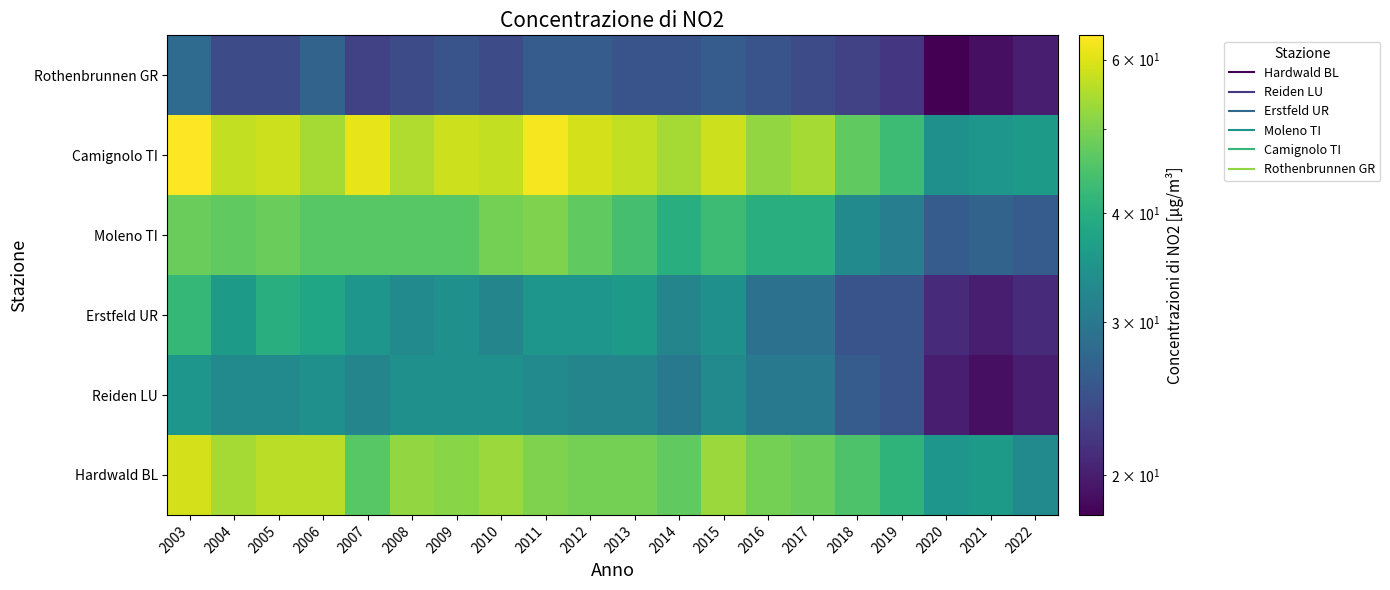

Reading right to left, list all the values displayed in this chart.

Hardwald BL: 2022=33	2021=36	2020=35	2019=41	2018=45	2017=48	2016=49	2015=53	2014=47	2013=49	2012=49	2011=50	2010=53	2009=51	2008=52	2007=46	2006=56	2005=56	2004=54	2003=59
Reiden LU: 2022=20	2021=19	2020=20	2019=25	2018=26	2017=30	2016=30	2015=33	2014=30	2013=32	2012=32	2011=33	2010=34	2009=34	2008=34	2007=32	2006=34	2005=33	2004=33	2003=35
Erstfeld UR: 2022=21	2021=20	2020=21	2019=25	2018=25	2017=29	2016=29	2015=34	2014=32	2013=36	2012=35	2011=35	2010=32	2009=34	2008=33	2007=35	2006=38	2005=40	2004=36	2003=42
Moleno TI: 2022=26	2021=27	2020=26	2019=31	2018=33	2017=40	2016=40	2015=43	2014=40	2013=44	2012=47	2011=50	2010=49	2009=46	2008=46	2007=46	2006=46	2005=48	2004=47	2003=48
Camignolo TI: 2022=36	2021=35	2020=34	2019=43	2018=47	2017=54	2016=52	2015=58	2014=54	2013=57	2012=59	2011=63	2010=57	2009=58	2008=55	2007=61	2006=54	2005=58	2004=57	2003=64
Rothenbrunnen GR: 2022=20	2021=19	2020=18	2019=22	2018=23	2017=24	2016=25	2015=26	2014=25	2013=25	2012=26	2011=26	2010=24	2009=25	2008=24	2007=23	2006=27	2005=24	2004=24	2003=28